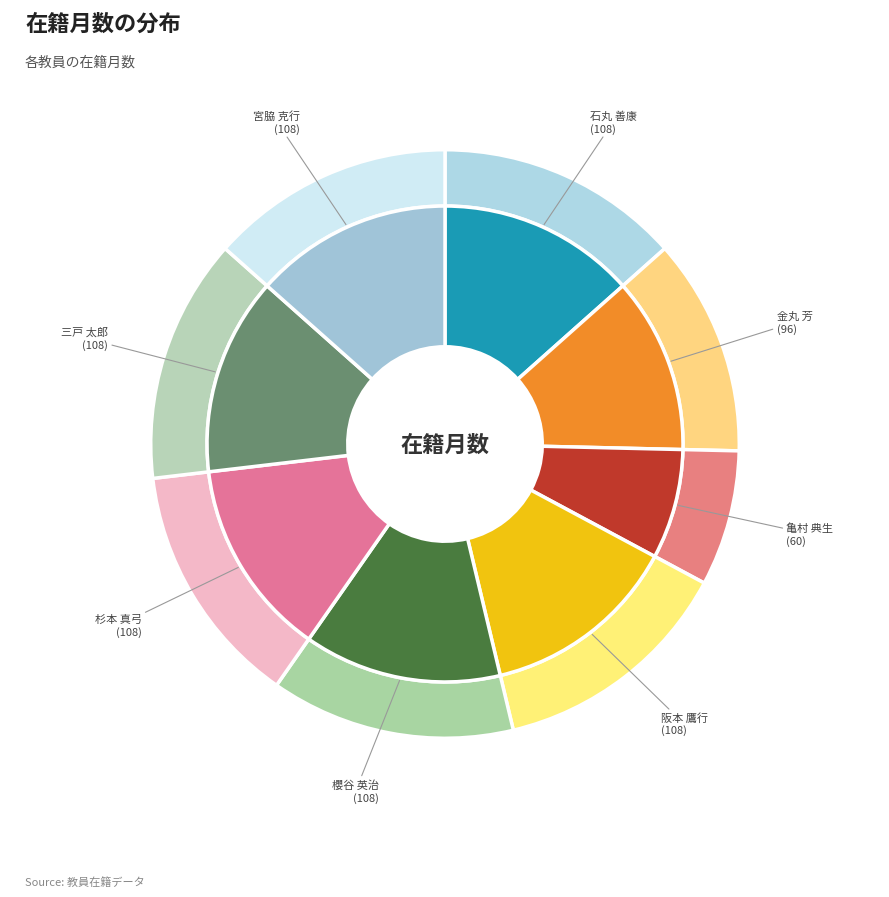

What percentage is NOT represented by 杉本 真弓?

86.6%